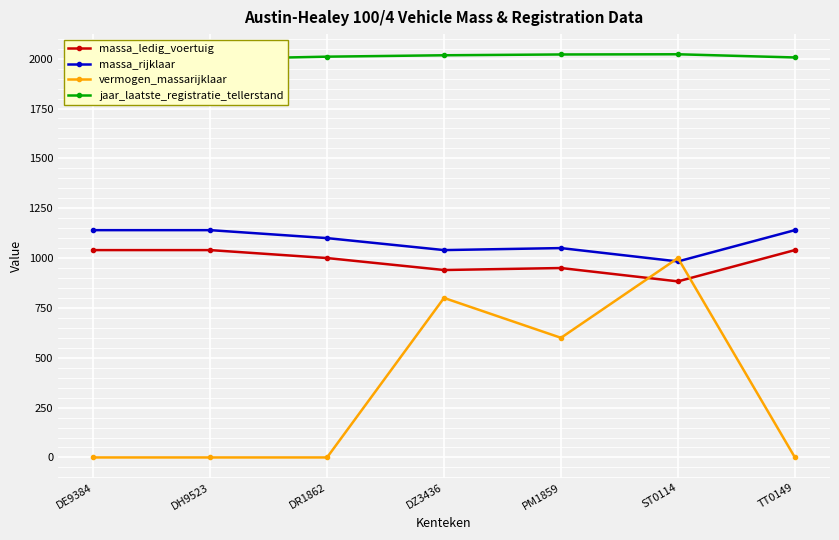

At which label is massa_ledig_voertuig closest to 961?

PM1859